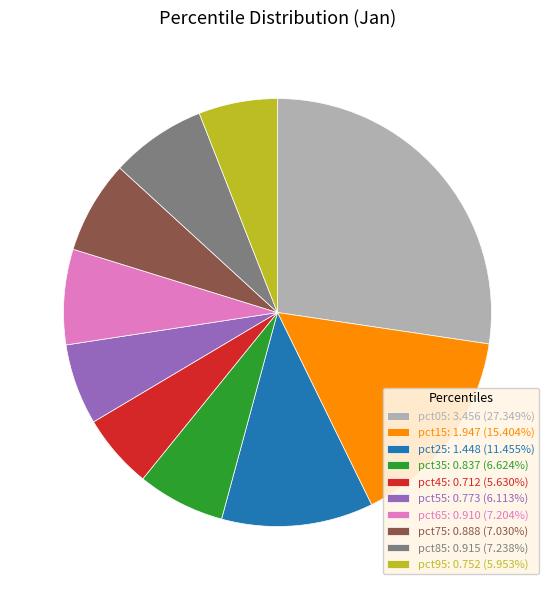

Is it true that pct85 is 7% of the pie?

True